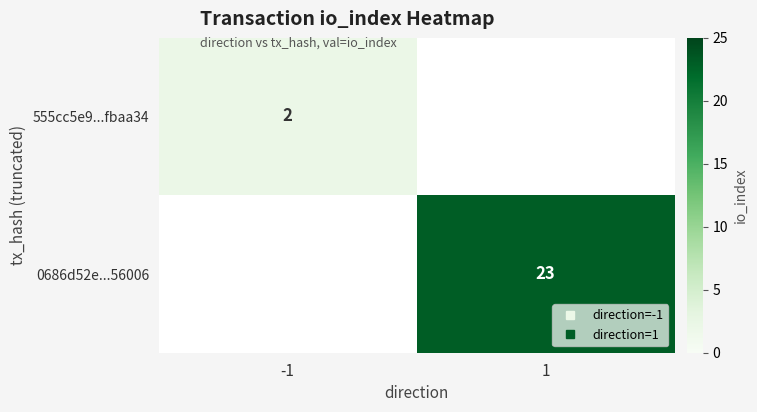

Rank the series by their maximum value, from lowest to highest.

555cc5e9...fbaa34, 0686d52e...56006